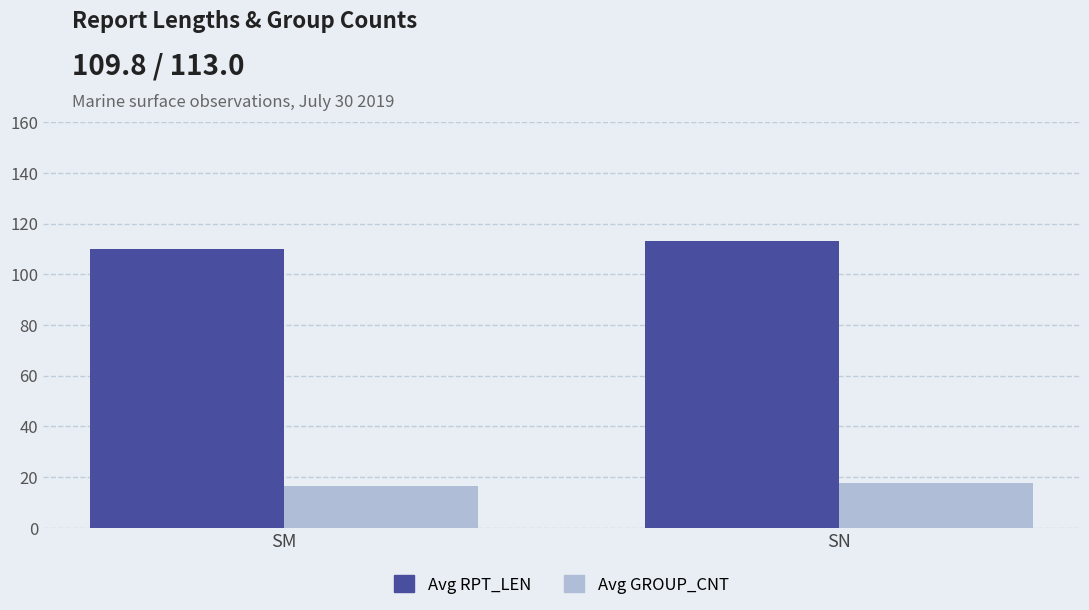

True or false: Avg RPT_LEN has a value of 53.5 at SM.

False